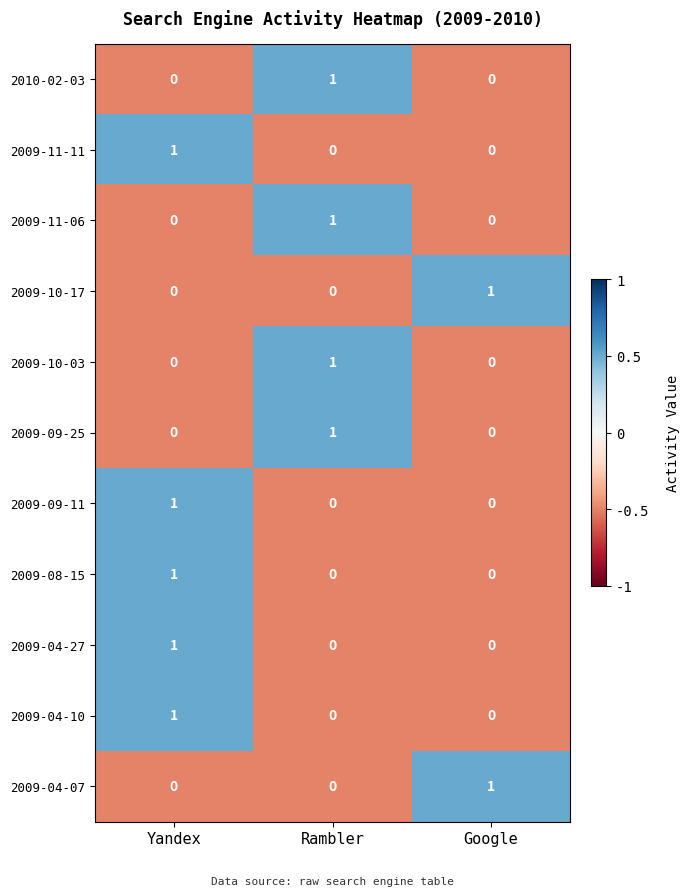

At how many categories does at least one series exceed 0?

3